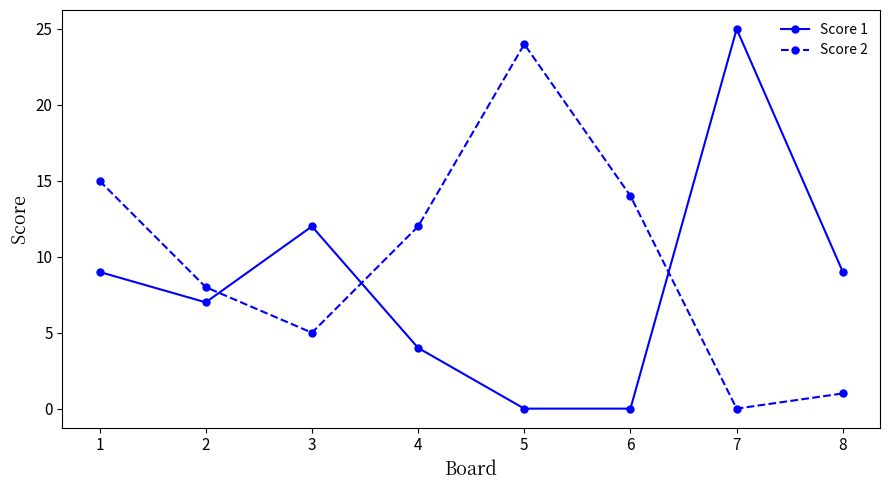

Rank the series by their average value, from lowest to highest.

Score 1, Score 2